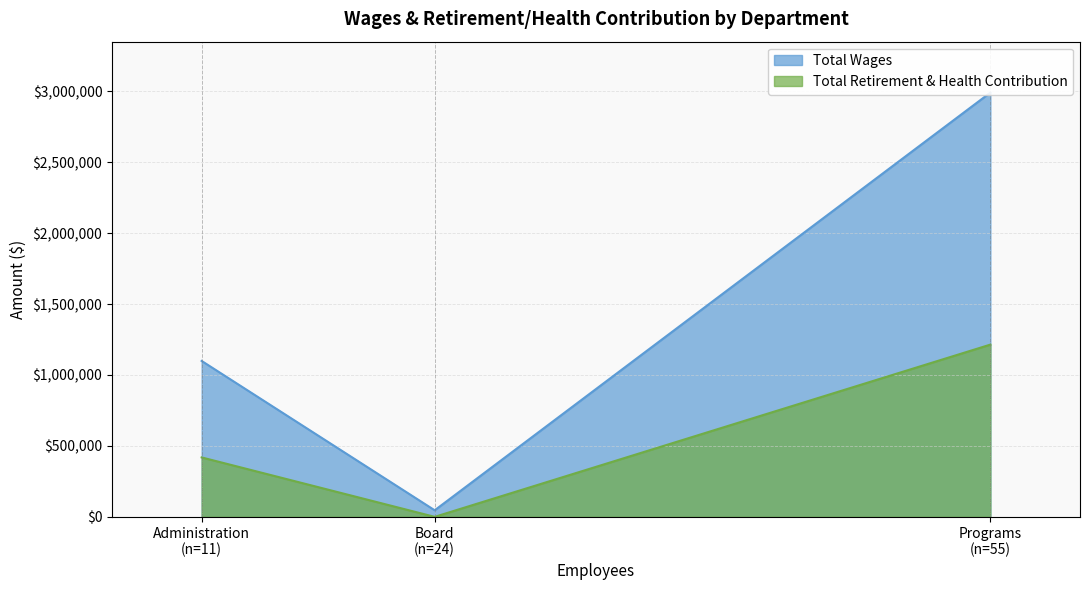

Rank the series at Programs from lowest to highest value.

Total Retirement & Health Contribution, Total Wages